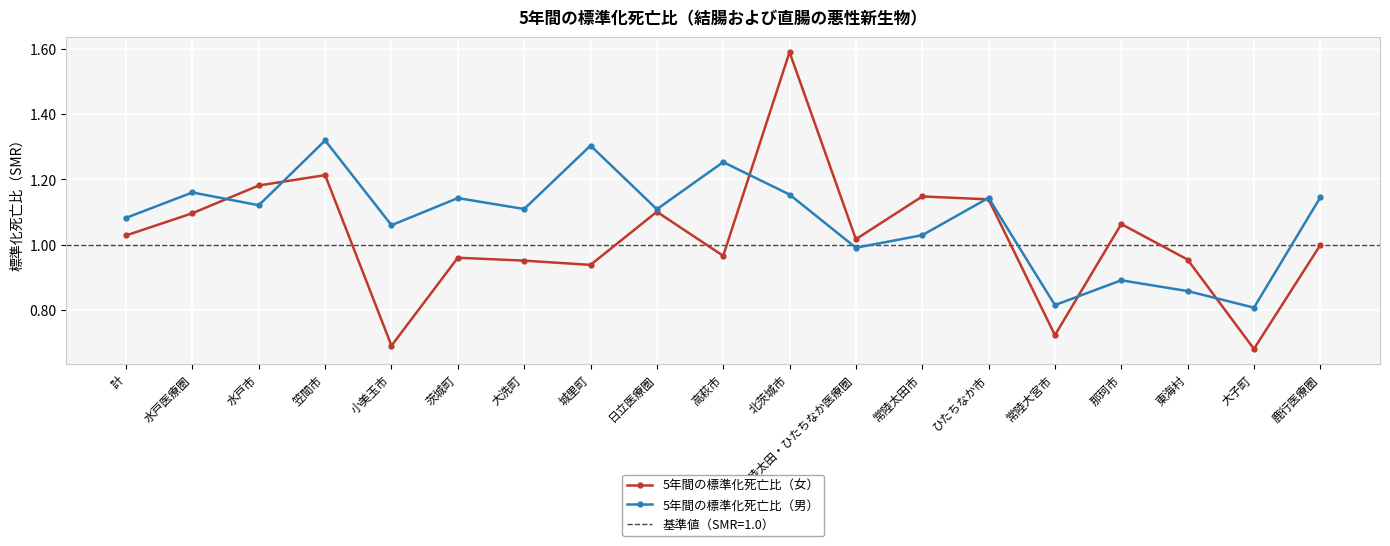

How many lines are shown in the chart?

2